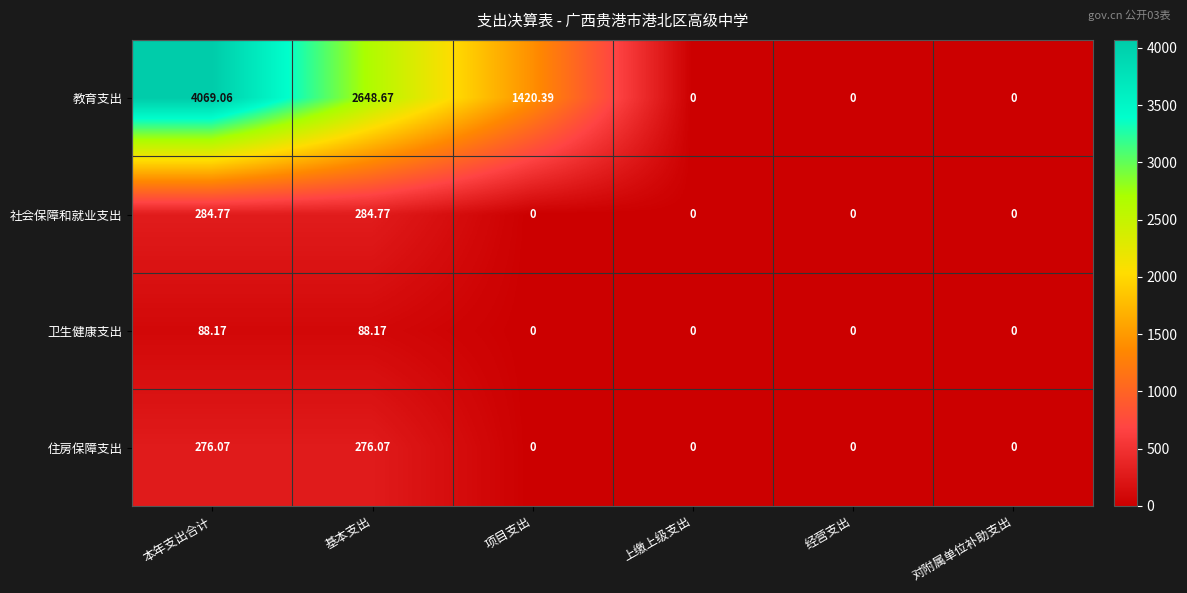

Which series has the largest total across all categories?

教育支出